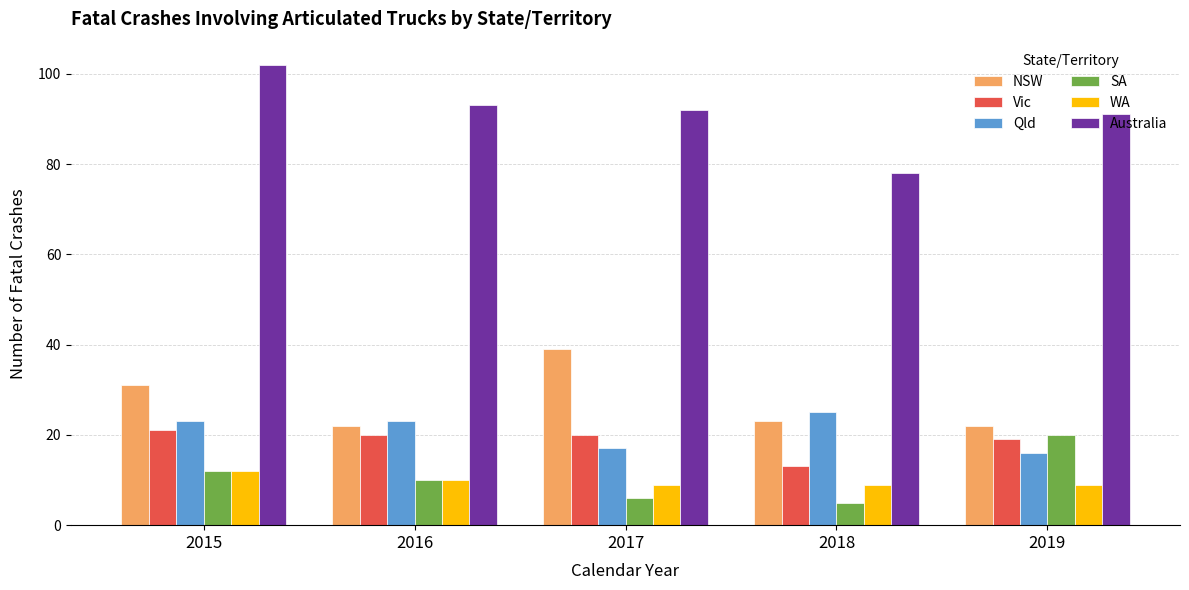

Reading right to left, extract all data points from this chart.

NSW: 22	23	39	22	31
Vic: 19	13	20	20	21
Qld: 16	25	17	23	23
SA: 20	5	6	10	12
WA: 9	9	9	10	12
Australia: 91	78	92	93	102